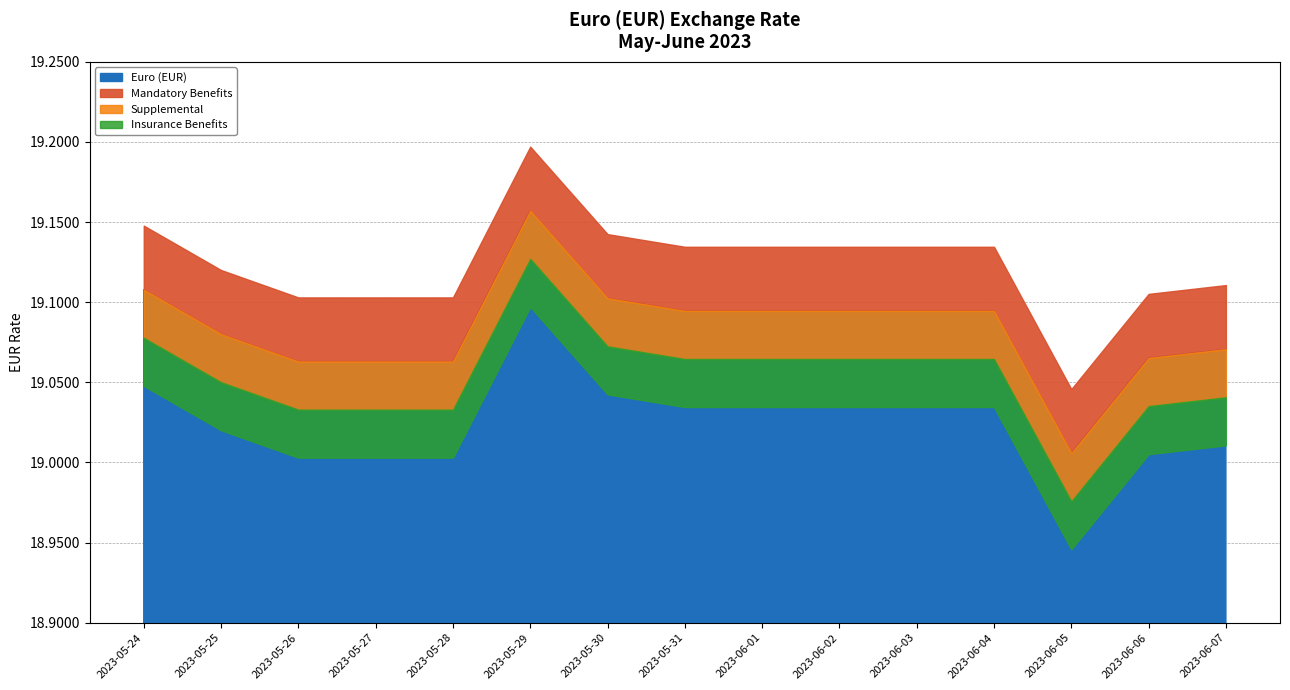

What is the value of the 5th point from the left?

19.1